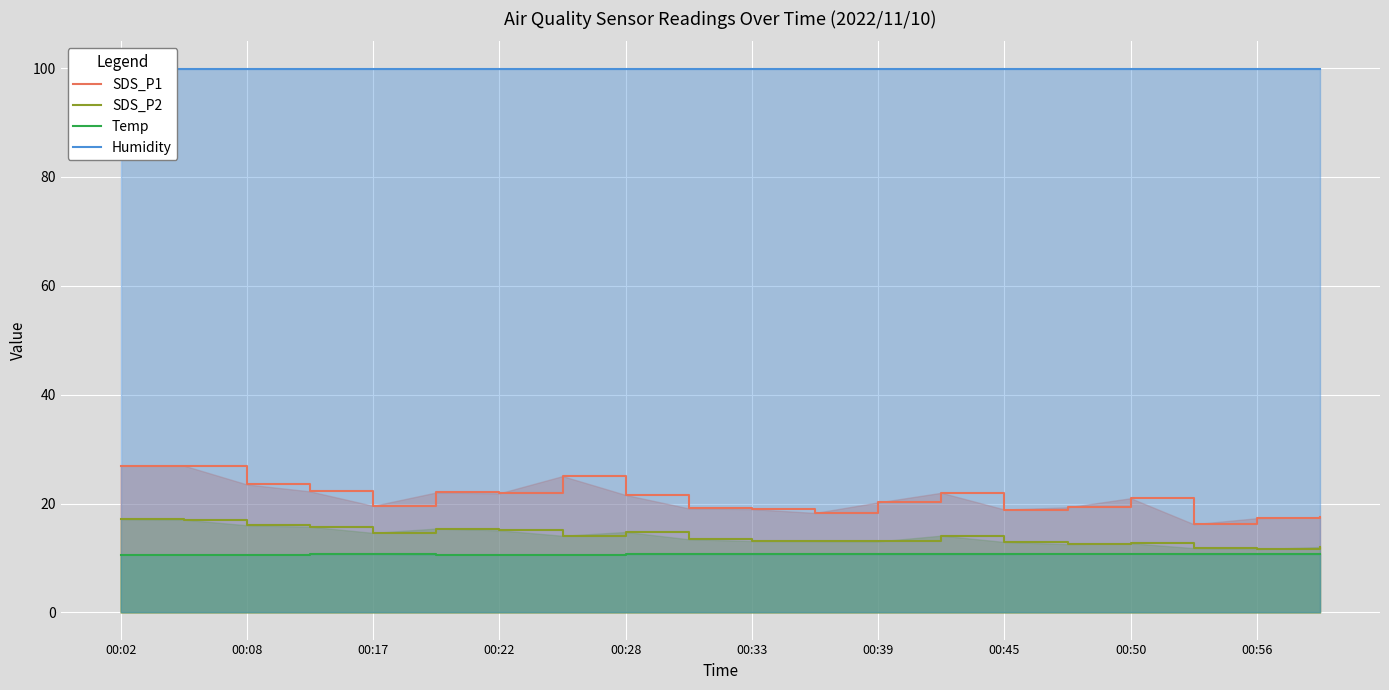

Reading right to left, transcribe all the data shown in this chart.

SDS_P1: 17.5	17.3	16.2	21.0	19.3	18.9	22.0	20.2	18.3	19.0	19.1	21.6	25.0	21.9	22.0	19.6	22.2	23.5	27.0	27.0
SDS_P2: 12.0	11.6	11.8	12.7	12.5	12.9	14.1	13.0	13.1	13.1	13.4	14.8	14.1	15.1	15.4	14.6	15.7	16.0	17.0	17.1
Temp: 10.7	10.7	10.7	10.8	10.8	10.7	10.7	10.7	10.7	10.7	10.7	10.7	10.6	10.6	10.6	10.7	10.7	10.6	10.6	10.6
Humidity: 99.9	99.9	99.9	99.9	99.9	99.9	99.9	99.9	99.9	99.9	99.9	99.9	99.9	99.9	99.9	99.9	99.9	99.9	99.9	99.9